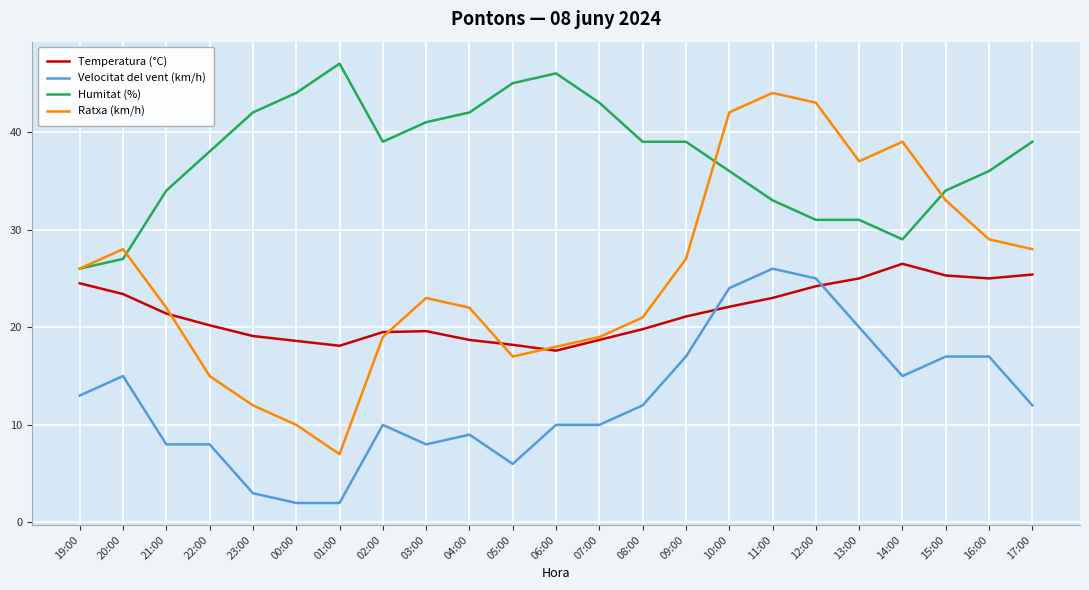

Which series has the widest spread of values?

Ratxa (km/h)